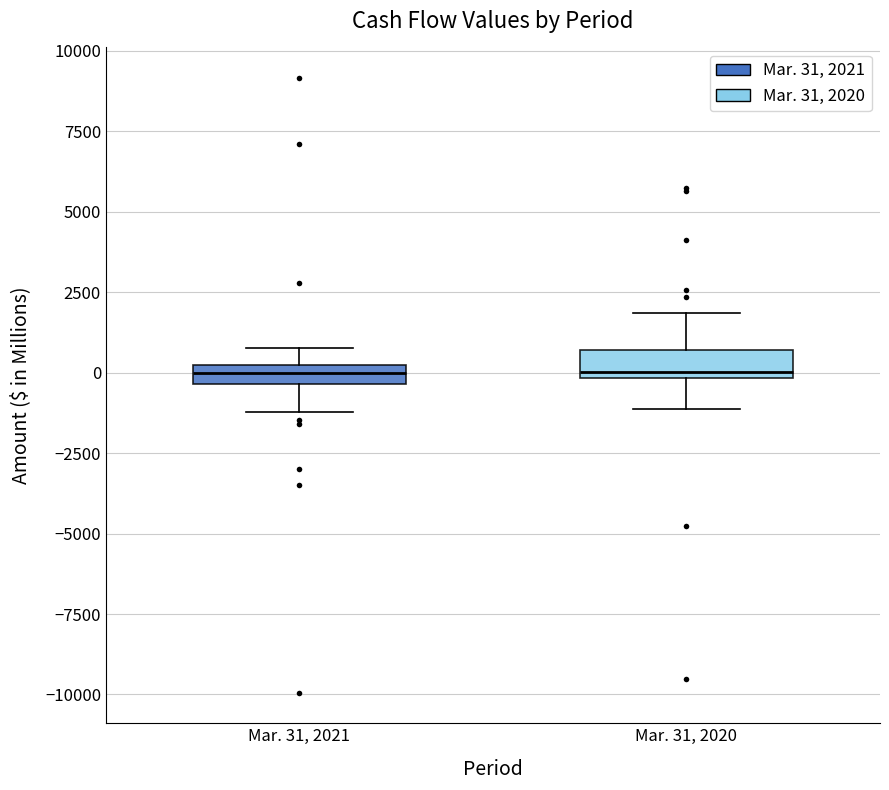

Where does the lower whisker of the box for Mar. 31, 2020 end on the y-axis? The values are not printed on the chart, so give them approximately, as read against the axis.

-1000